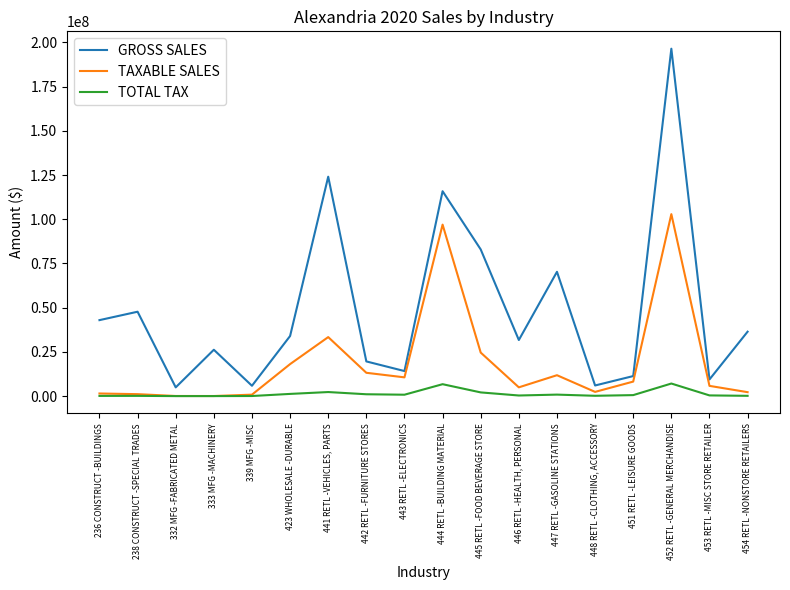

What are all the series names shown in the legend?

GROSS SALES, TAXABLE SALES, TOTAL TAX